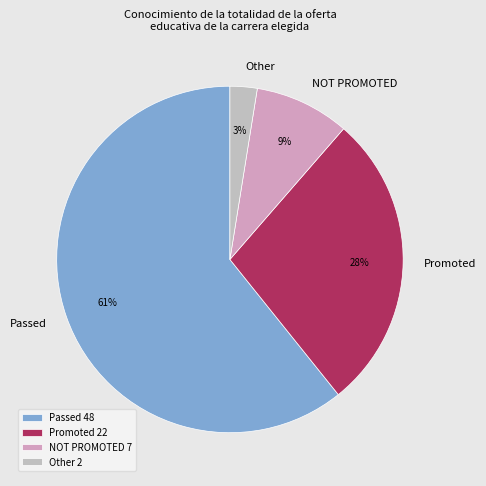

Does any single category account for the majority?

Yes